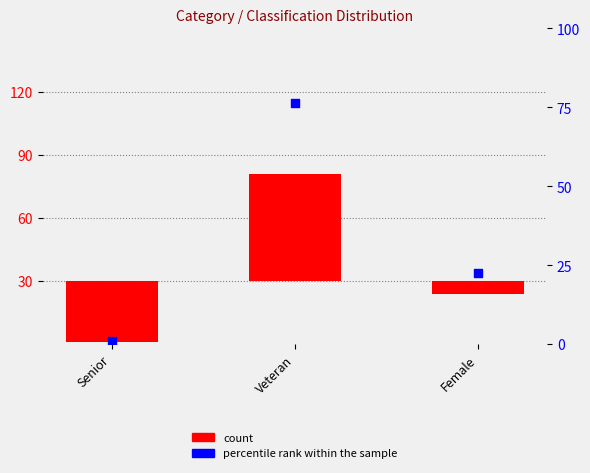

Which series has the largest total across all categories?

percentile rank within the sample